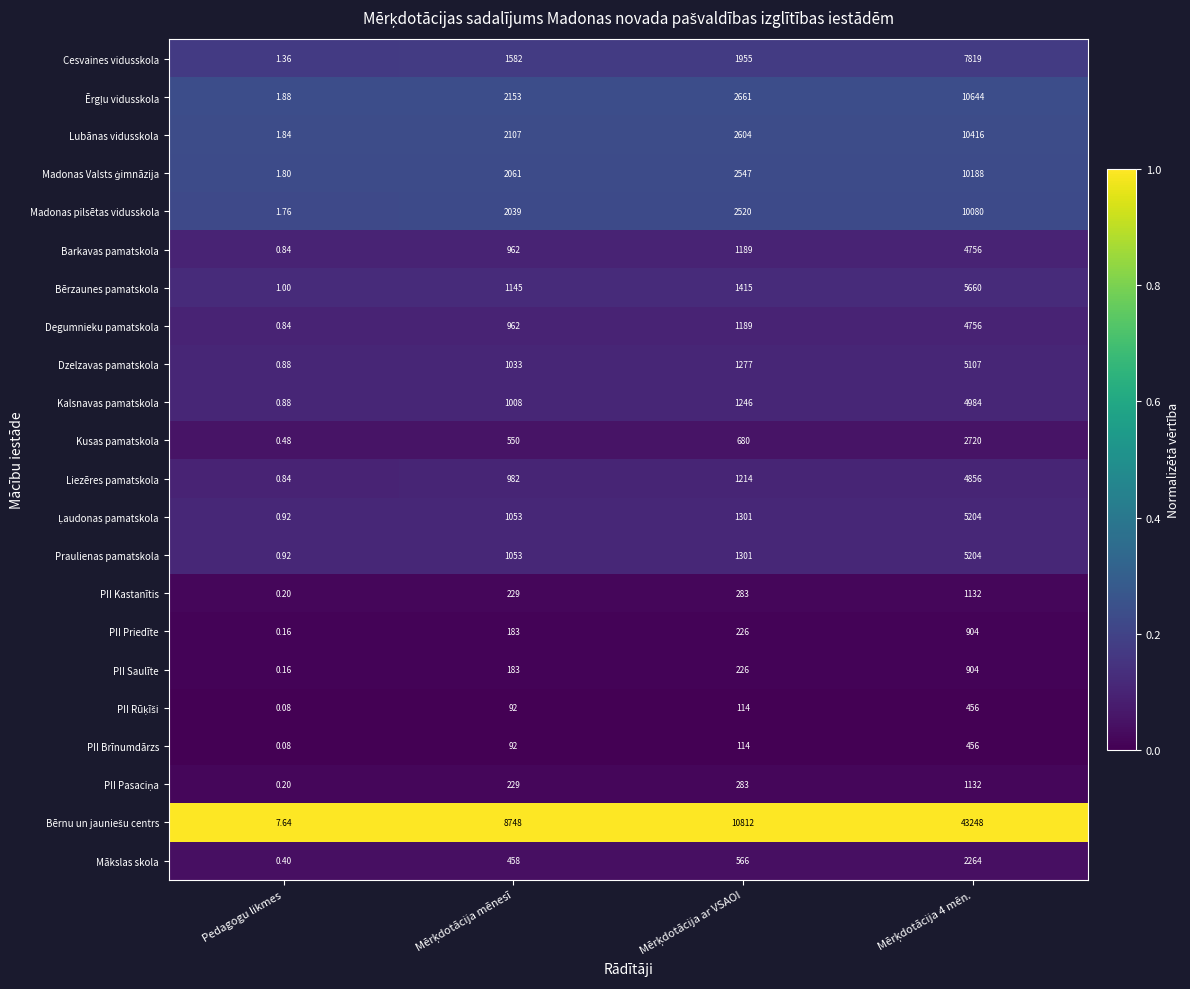

At which category does the chart reach its minimum across all series?

Pedagogu likmes